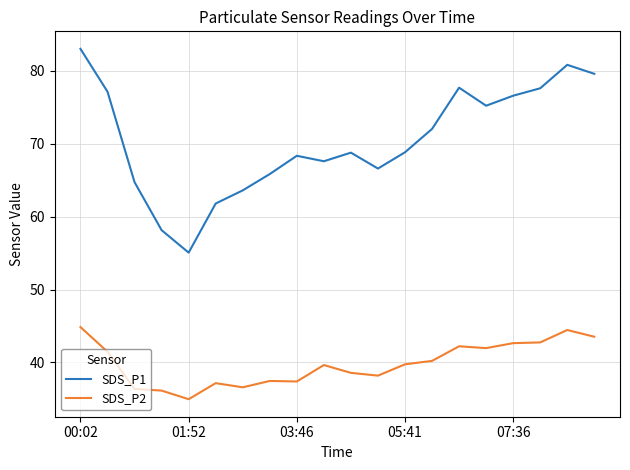

True or false: SDS_P2 and SDS_P1 cross at least once.

False